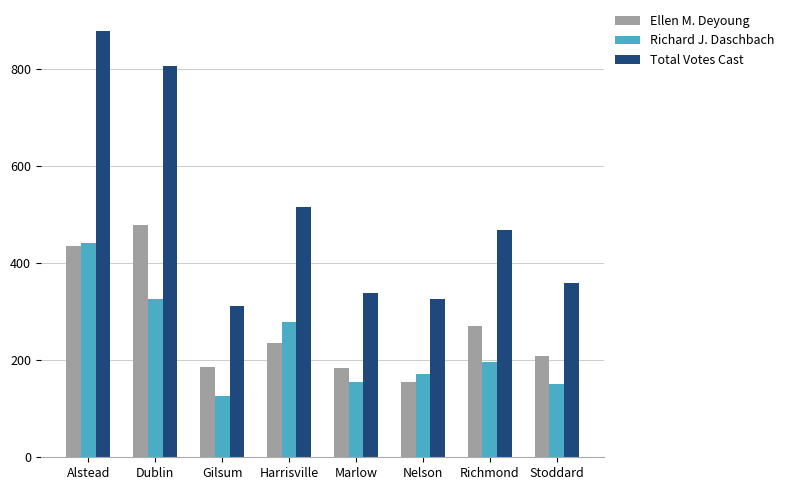

What is the difference between the second highest and minimum values in the Total Votes Cast series?

494